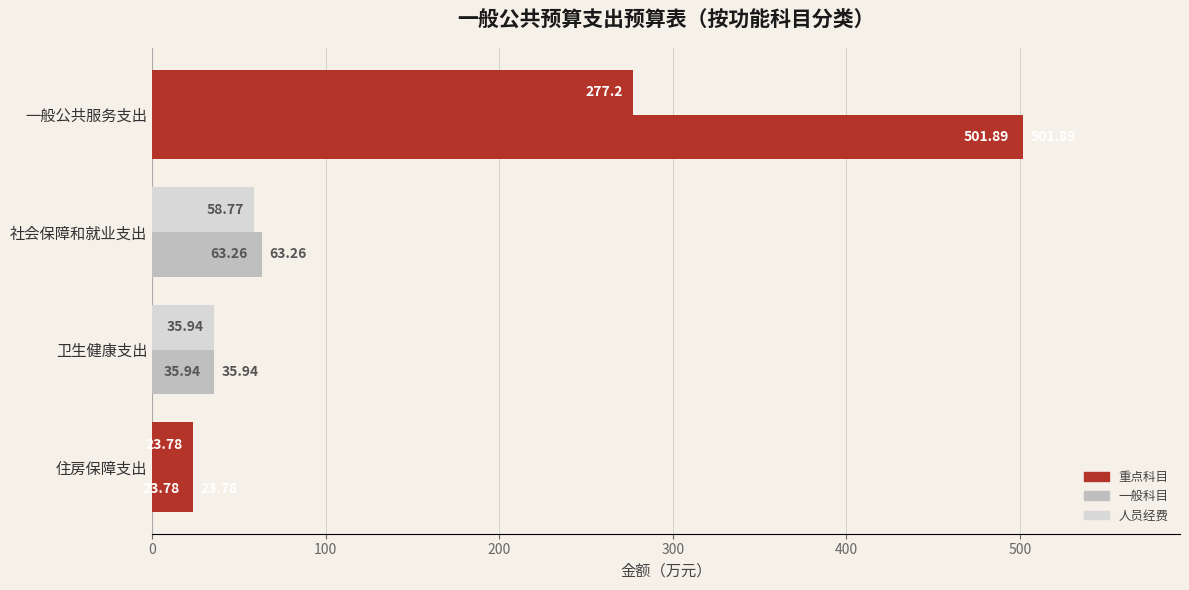

How many categories are shown in the chart?

4